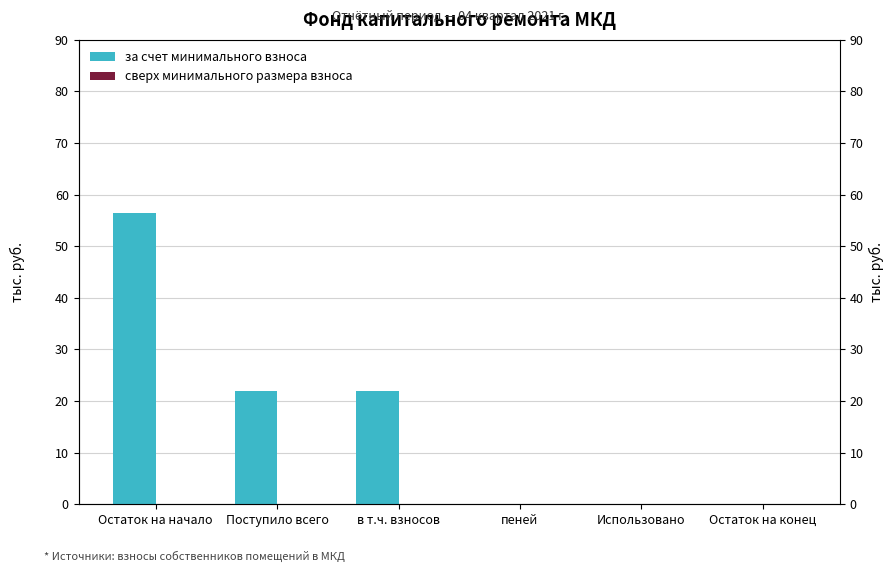

How many bars are there in total?

12